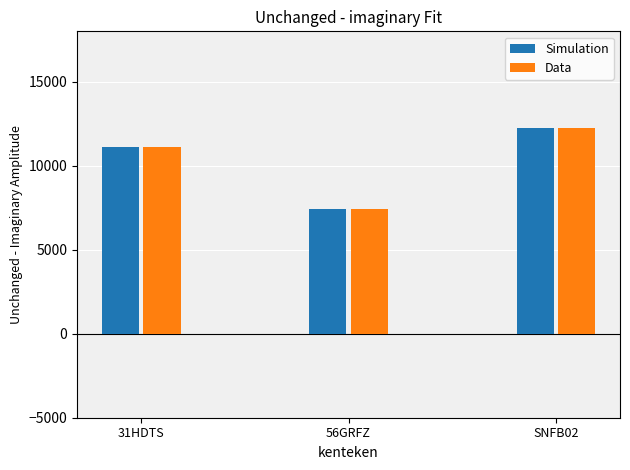

Is the value of Data at 31HDTS greater than the value of Simulation at 56GRFZ?

Yes